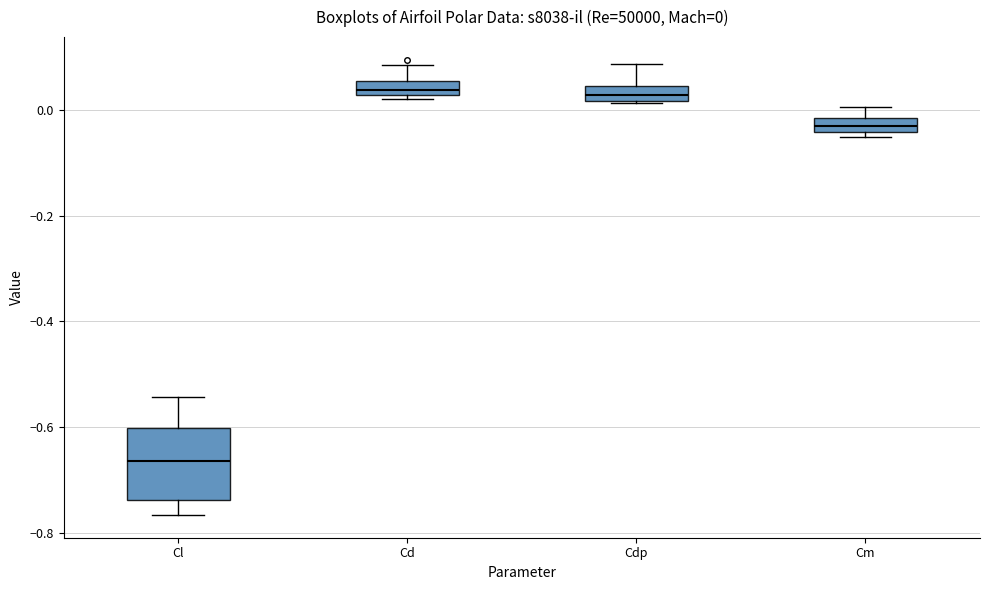

Comparing the boxes themselves (not the whiskers), which one is the tallest?

Cl